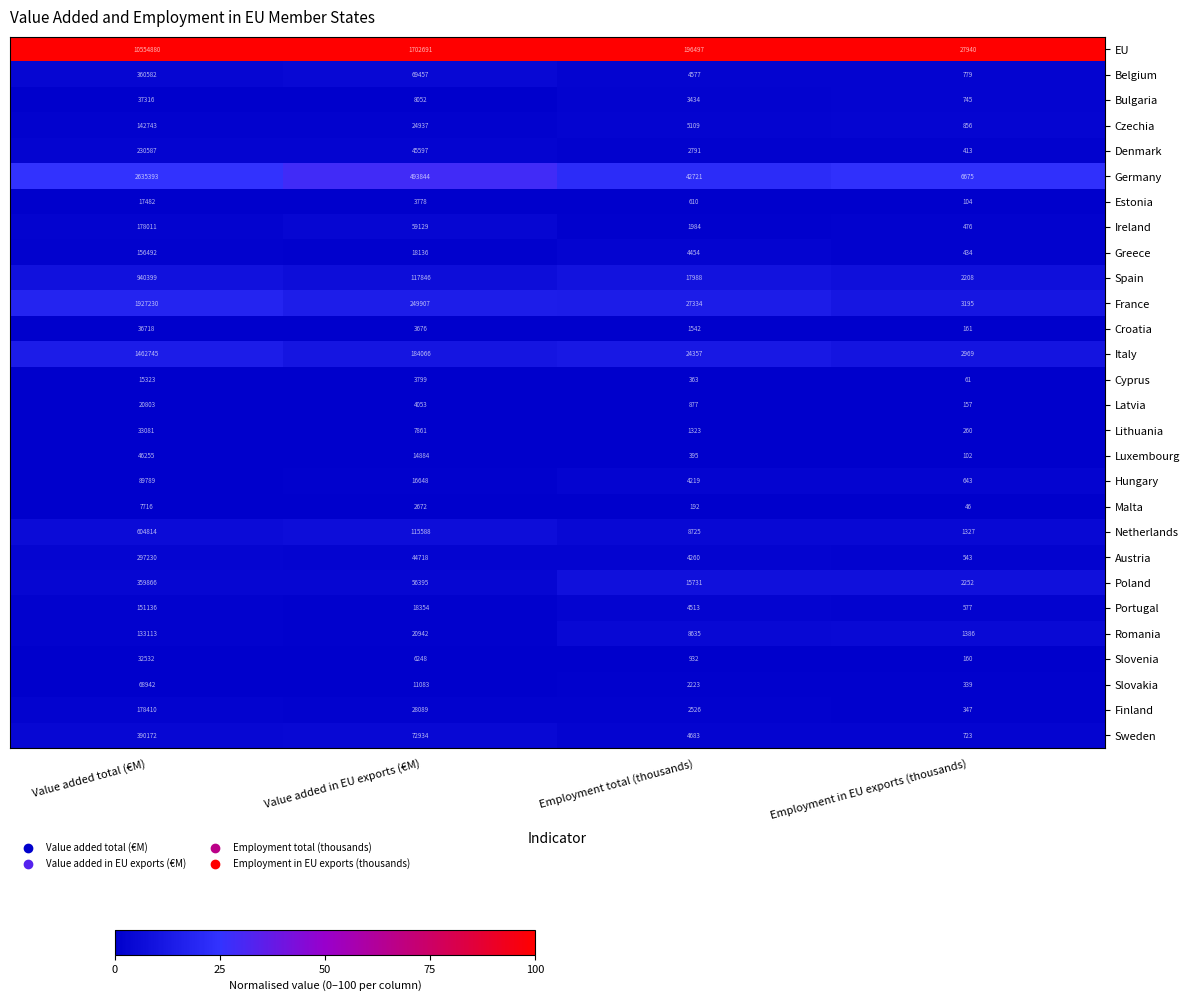

At how many categories does at least one series exceed 91?

4